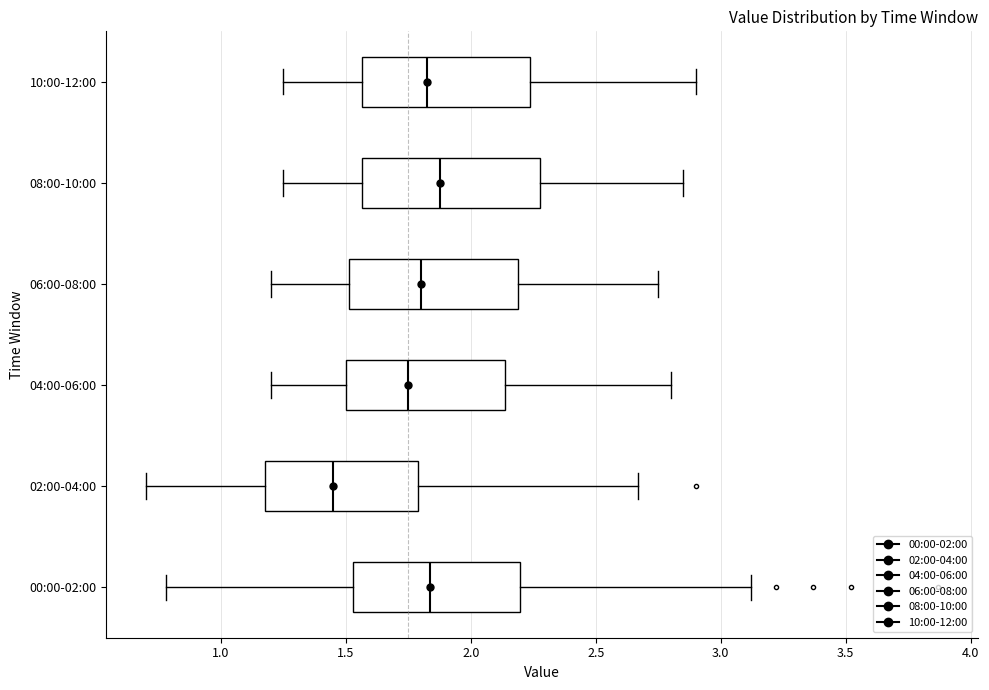

Reading bottom to top, read every box against the x-axis: the position of its median line, the range the box covers, and the ends of its whiskers. The values are not printed on the chart, so give them approximately, as read against the axis.

00:00-02:00: median 1.85, box 1.55 to 2.20, whiskers 0.80 to 3.10
02:00-04:00: median 1.45, box 1.20 to 1.80, whiskers 0.70 to 2.65
04:00-06:00: median 1.75, box 1.50 to 2.15, whiskers 1.20 to 2.80
06:00-08:00: median 1.80, box 1.50 to 2.20, whiskers 1.20 to 2.75
08:00-10:00: median 1.90, box 1.55 to 2.30, whiskers 1.25 to 2.85
10:00-12:00: median 1.85, box 1.55 to 2.25, whiskers 1.25 to 2.90